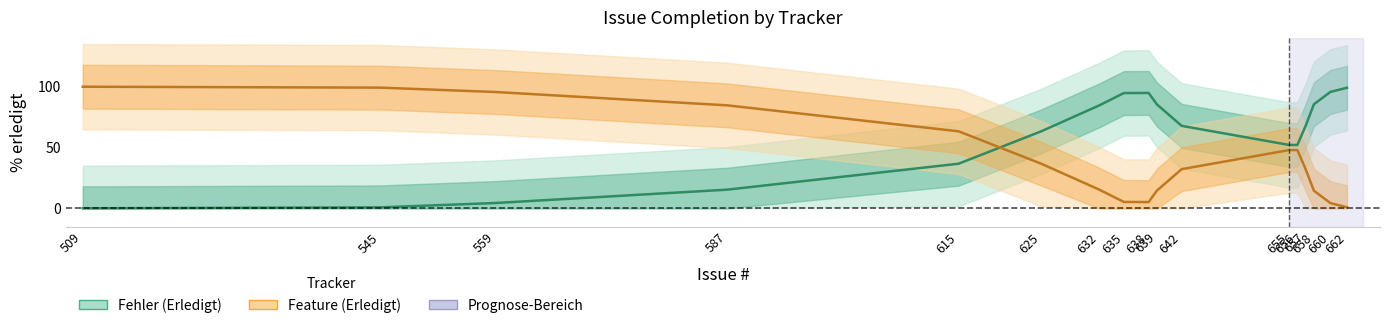

Reading right to left, extract all data points from this chart.

Fehler: 99.0	95.6	85.5	67.8	52.1	52.1	67.8	85.4	94.8	94.7	84.5	63.3	36.7	15.4	4.5	0.9	0.1
Feature: 1.0	4.4	14.5	32.2	47.9	47.9	32.2	14.6	5.2	5.3	15.5	36.7	63.3	84.6	95.5	99.1	99.9